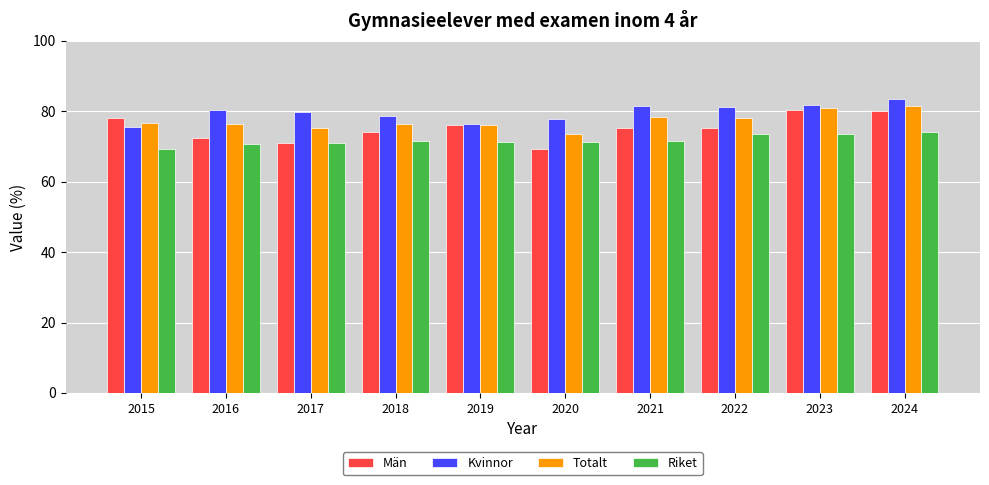

Between 2015 and 2022, which series saw the biggest shift?

Kvinnor